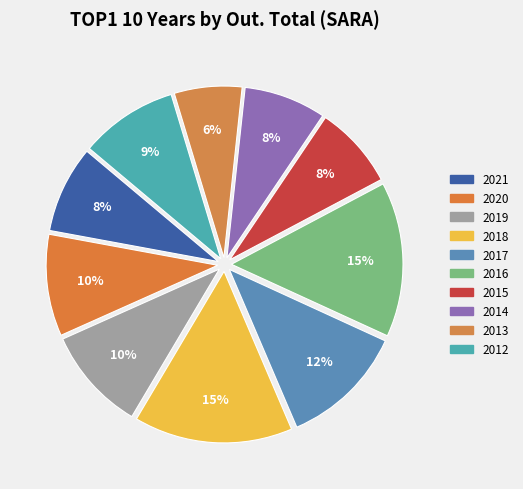

What is the largest slice in the pie chart?

2018